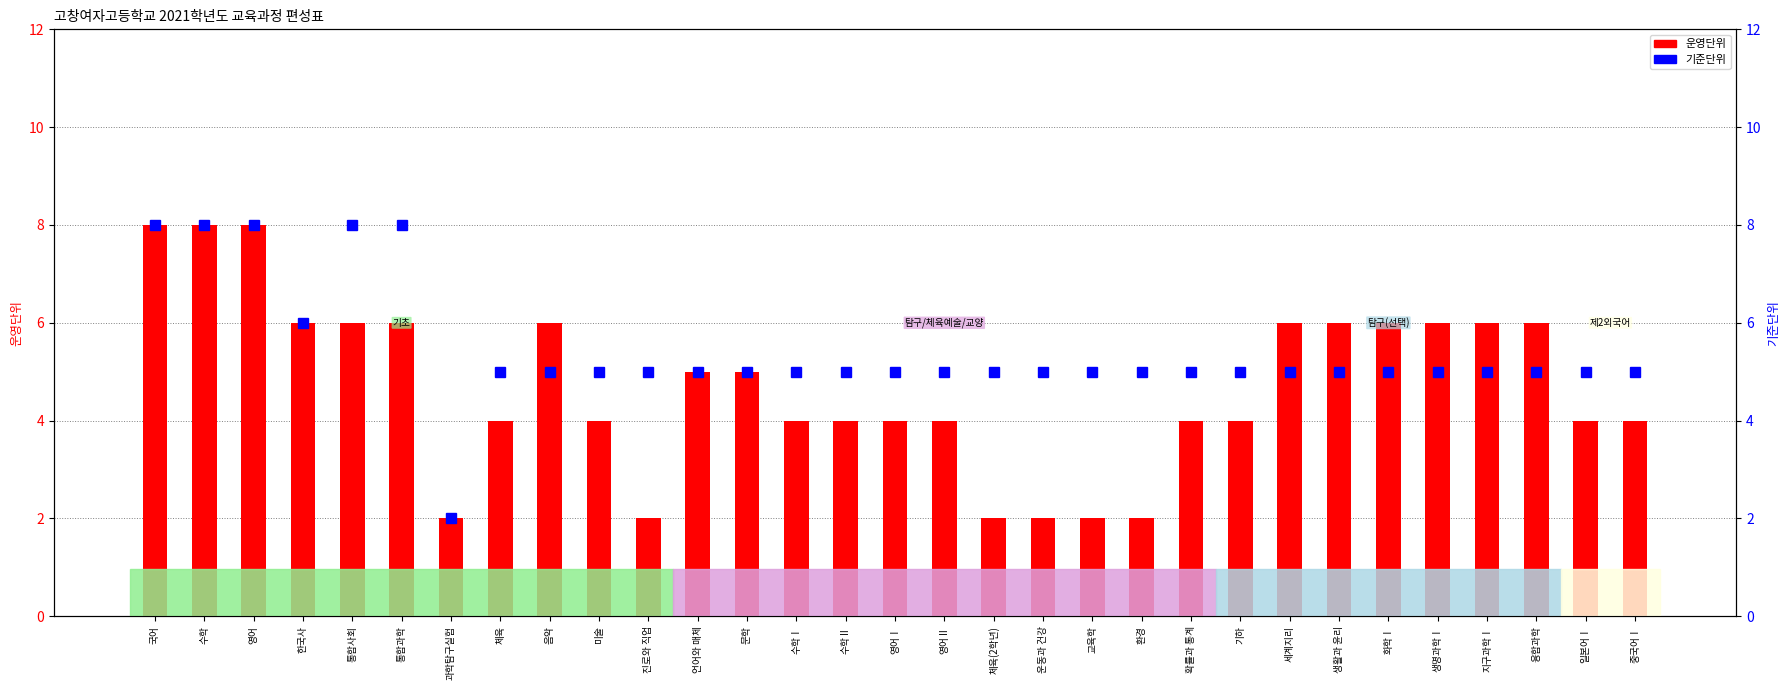

What are all the series names shown in the legend?

운영단위, 기준단위